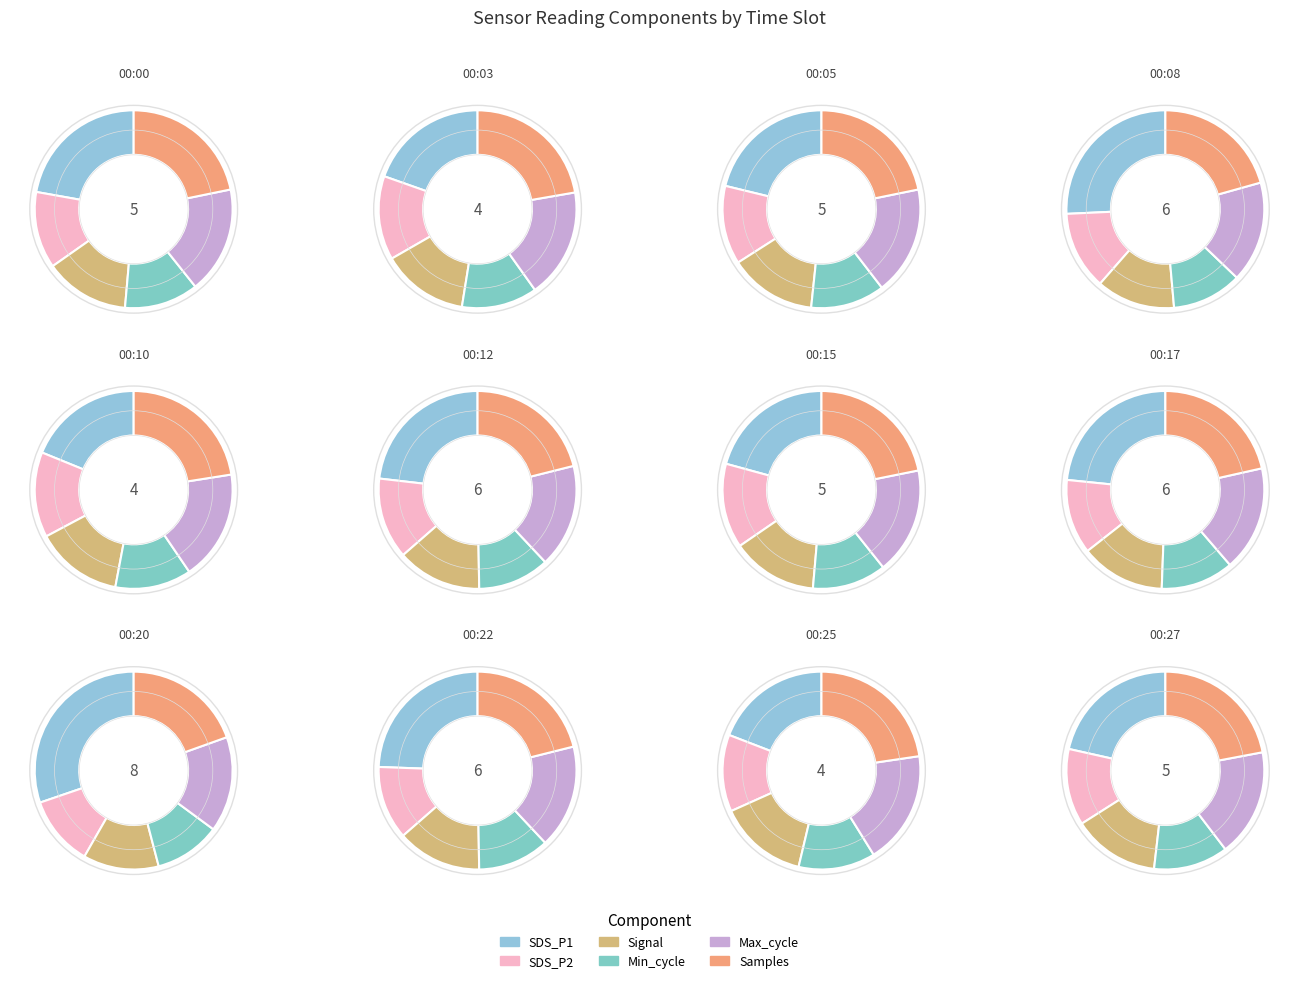

Do 00:12 and 00:20 together represent more than half of the pie?

No